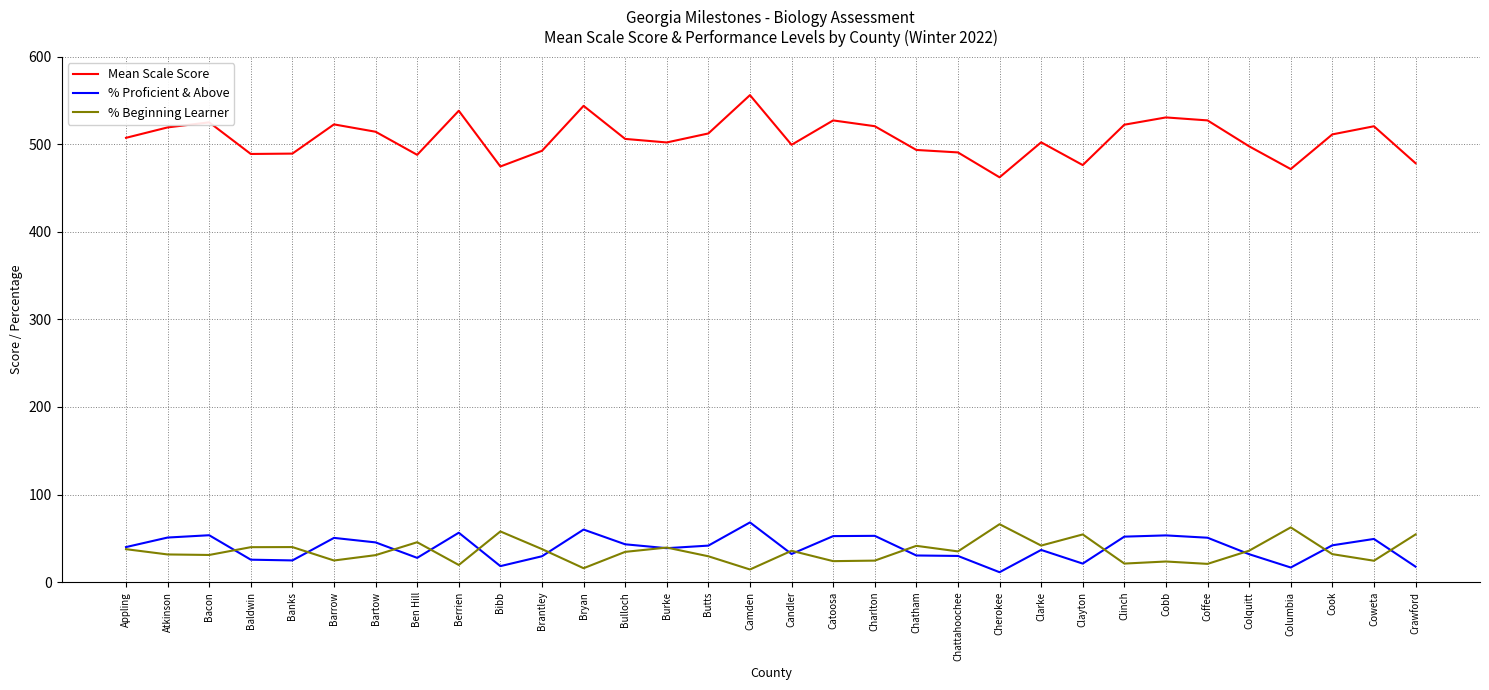

Which series has the largest total across all categories?

Mean Scale Score